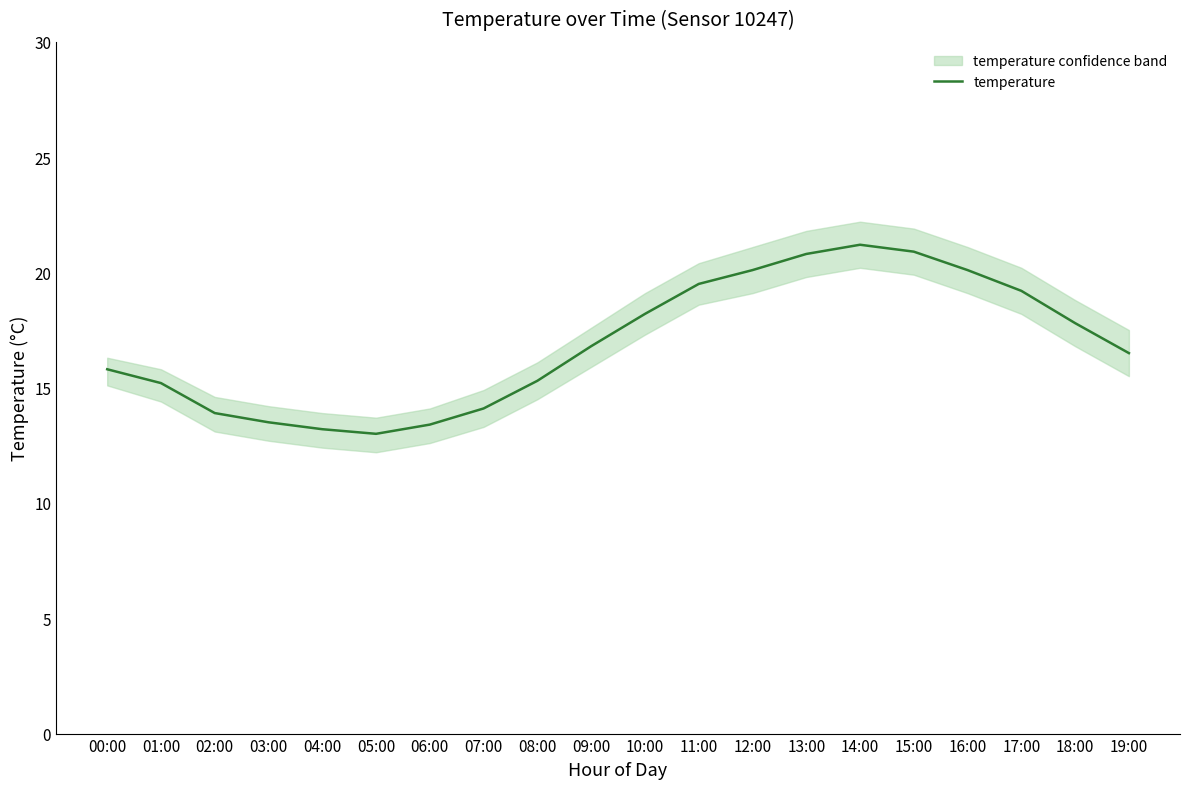

Does the chart have visible grid lines?

No